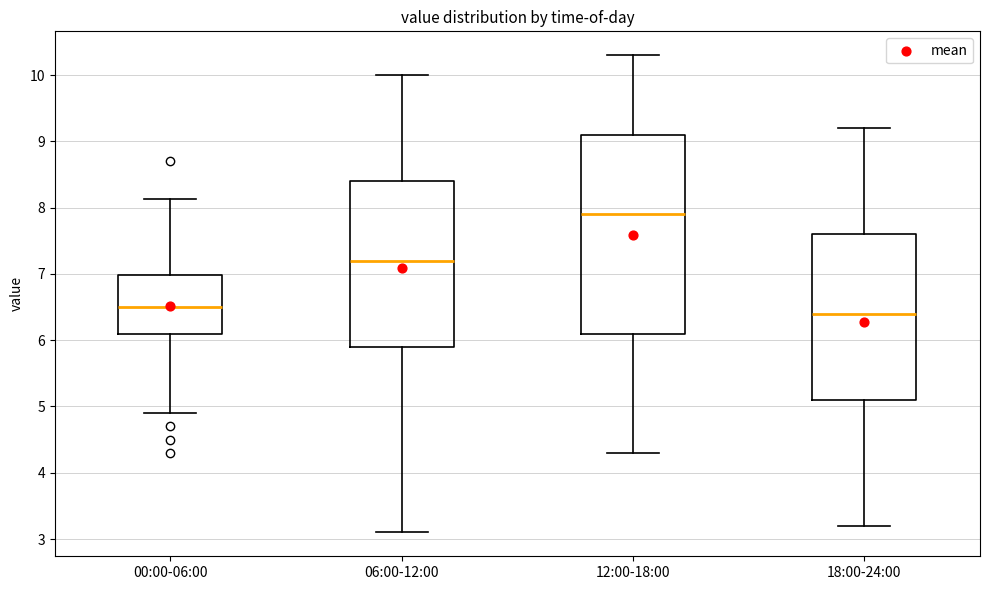

Where is the upper edge of the box for 00:00-06:00 on the y-axis? The values are not printed on the chart, so give them approximately, as read against the axis.

7.0